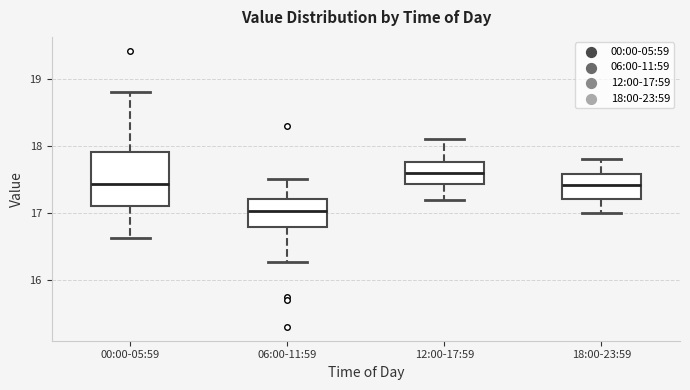

Which box's median line is the lowest?

06:00-11:59